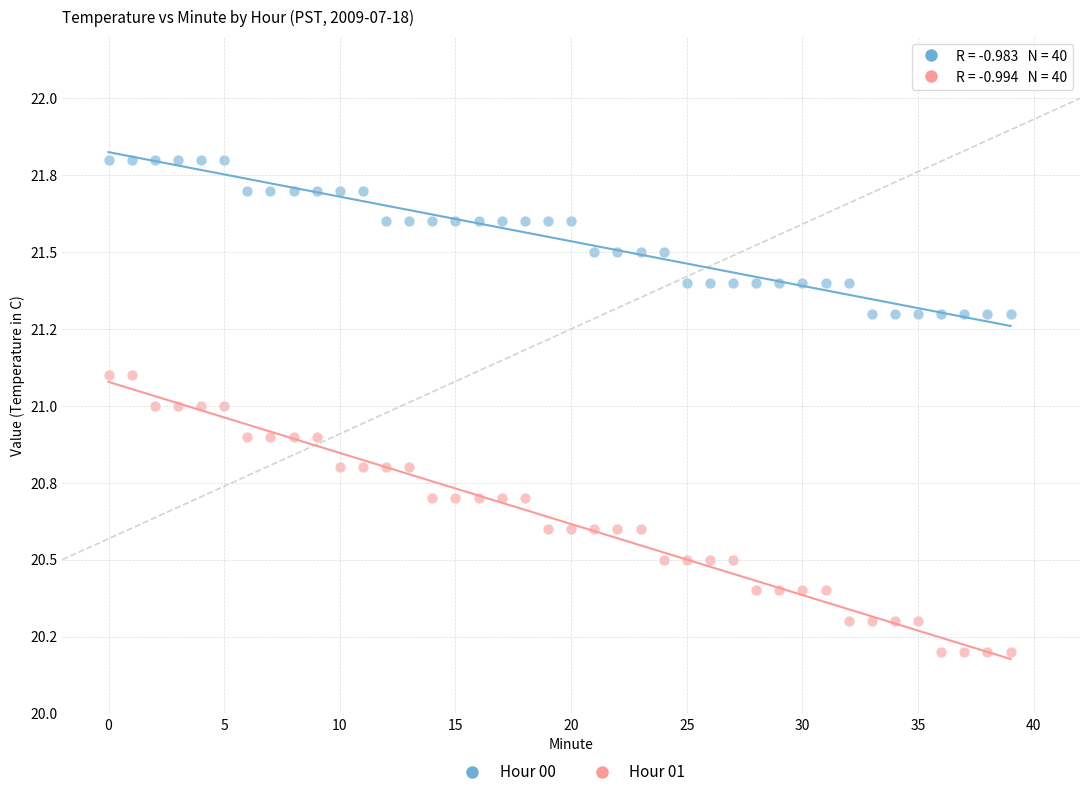

What are all the series names shown in the legend?

Hour 00, Hour 01